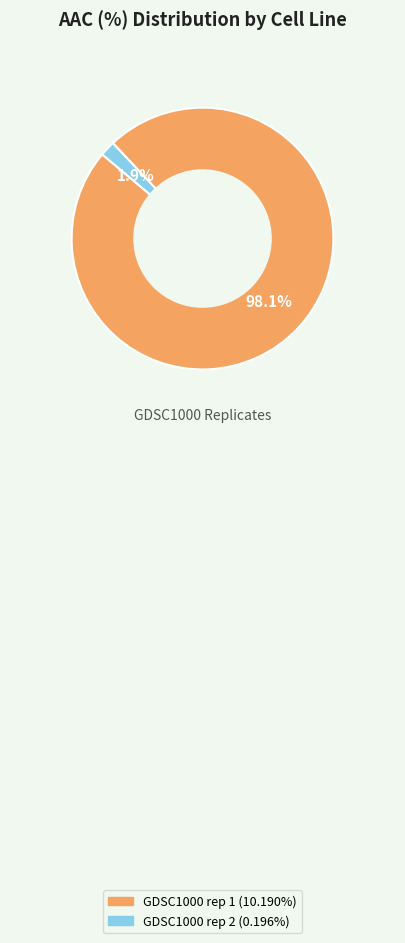

Which has a higher value, GDSC1000 rep 2 or GDSC1000 rep 1?

GDSC1000 rep 1